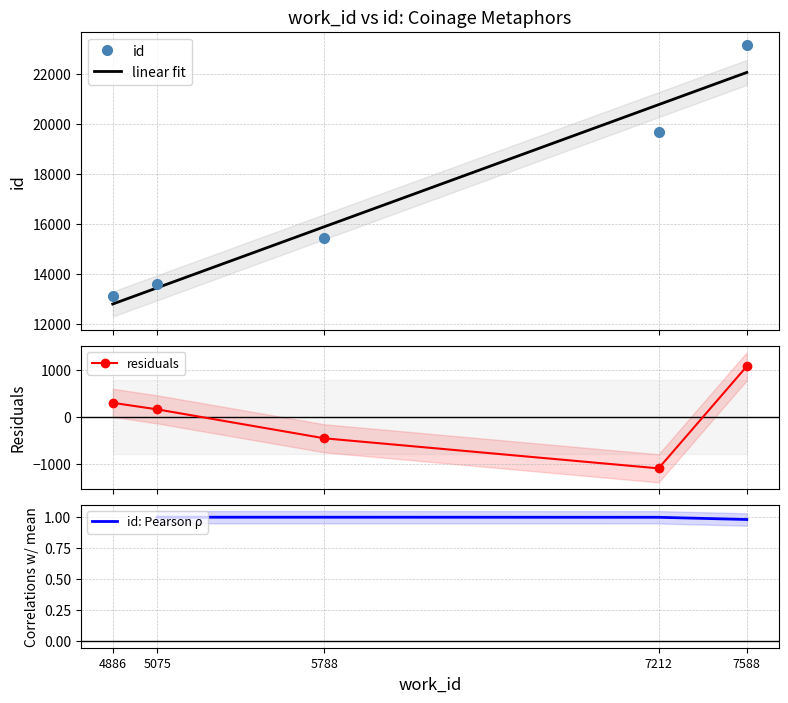

What is the maximum value shown in the chart?

23144